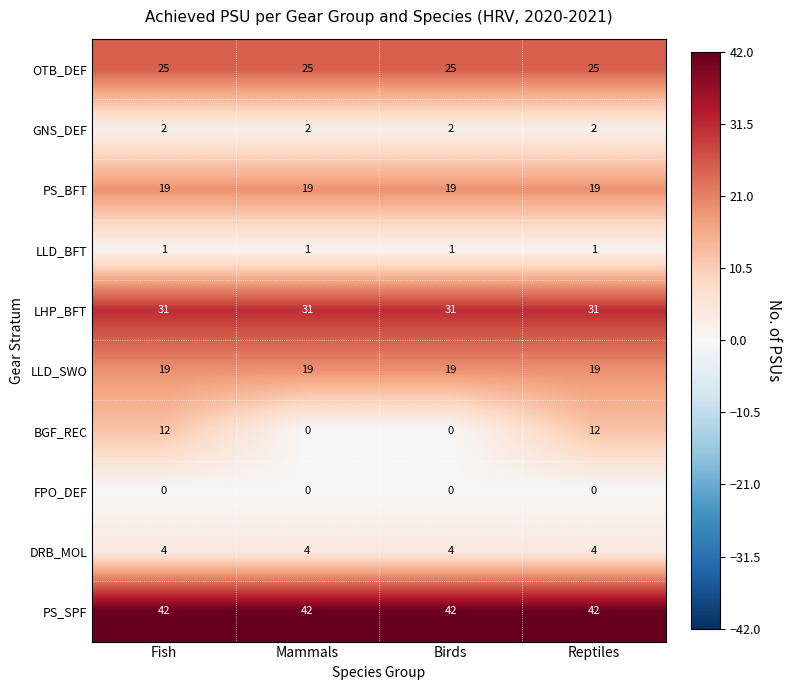

What value does the LHP_BFT series have at Reptiles?

31